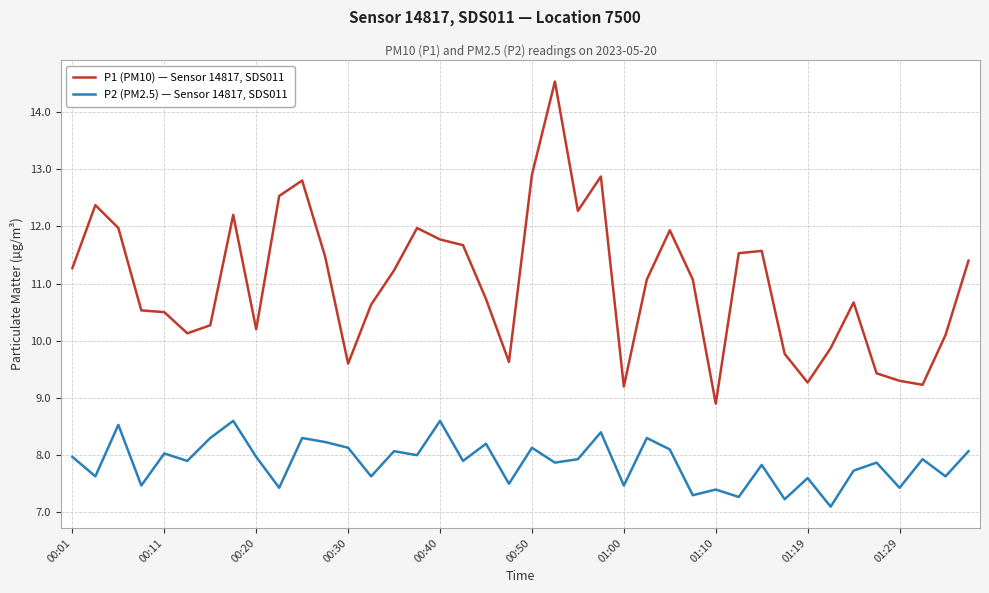

True or false: P2 (PM2.5) — Sensor 14817, SDS011 and P1 (PM10) — Sensor 14817, SDS011 cross at least once.

False